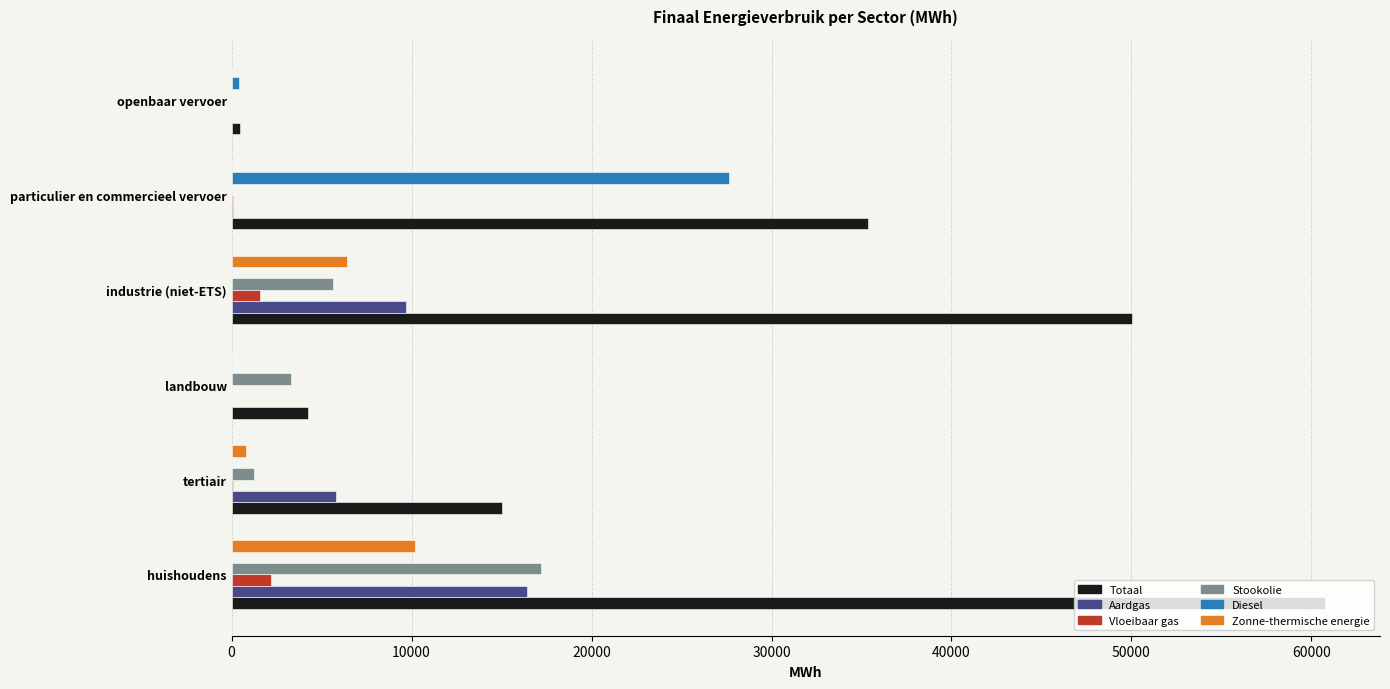

Is it true that Stookolie equals 17169.1 at huishoudens?

True